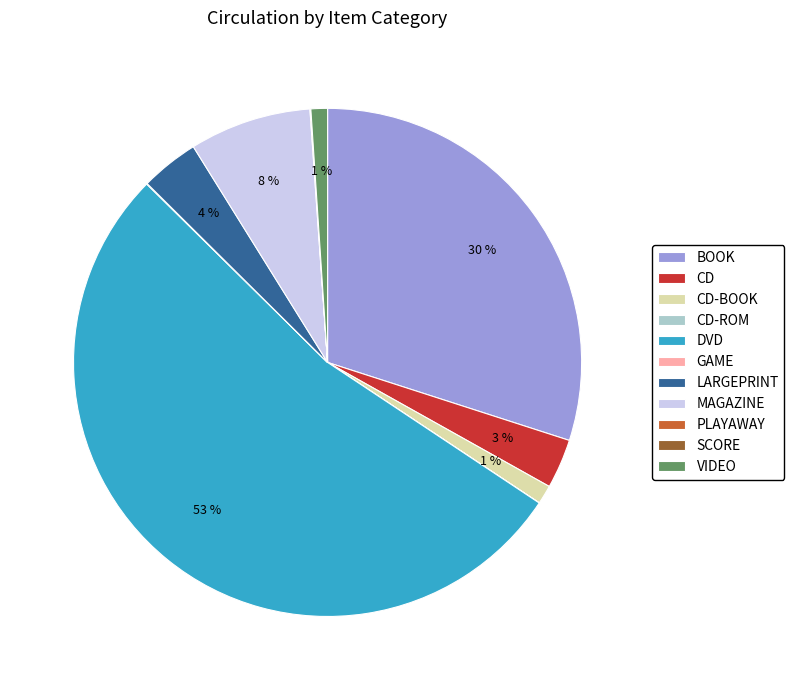

Does any single category account for the majority?

Yes